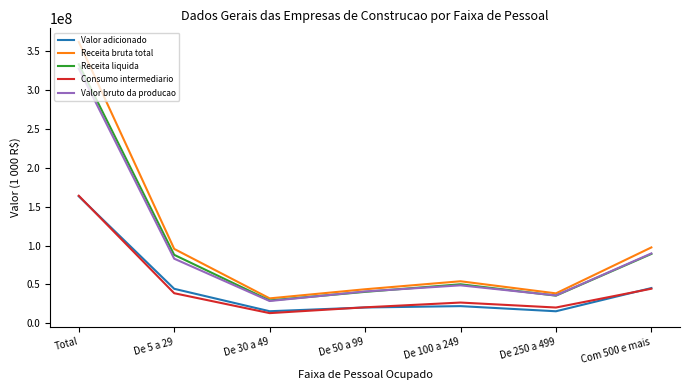

Is the value of Valor adicionado at De 5 a 29 greater than the value of Receita bruta total at De 5 a 29?

No